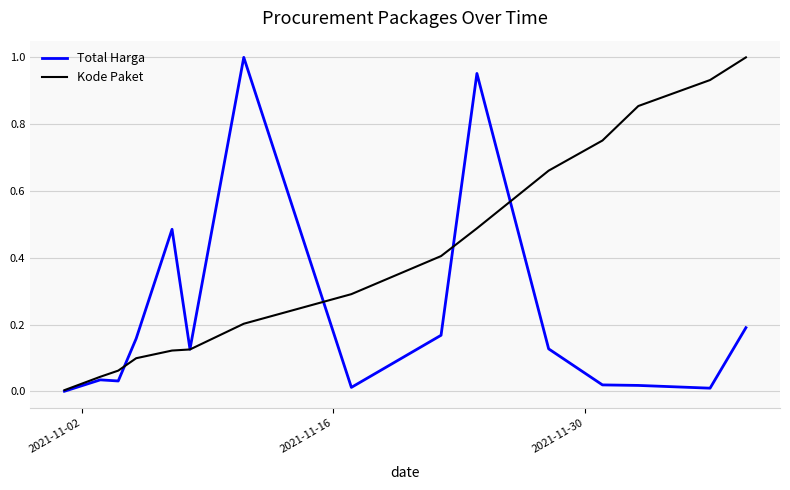

Which series has the largest total across all categories?

Kode Paket